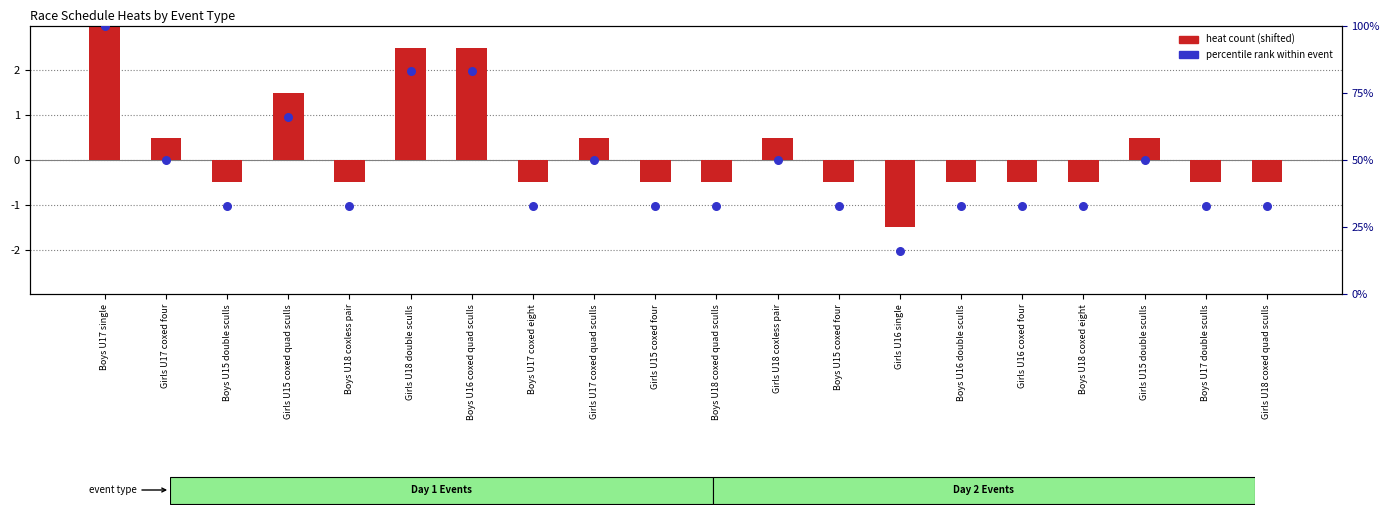

What are all the series names shown in the legend?

heat count (shifted), percentile rank within event